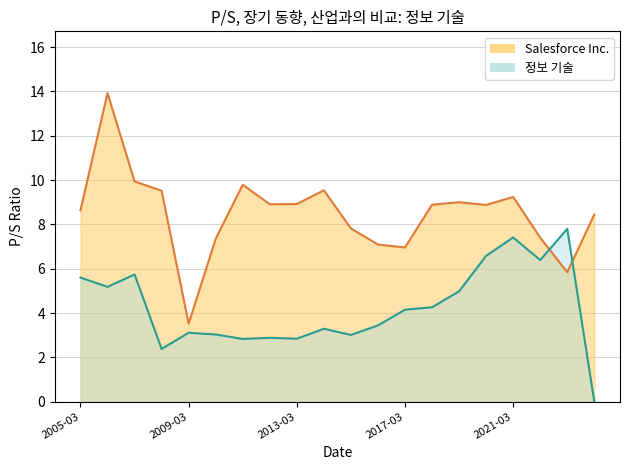

After their last crossing, which series has the higher values: Salesforce Inc. or 정보 기술?

Salesforce Inc.